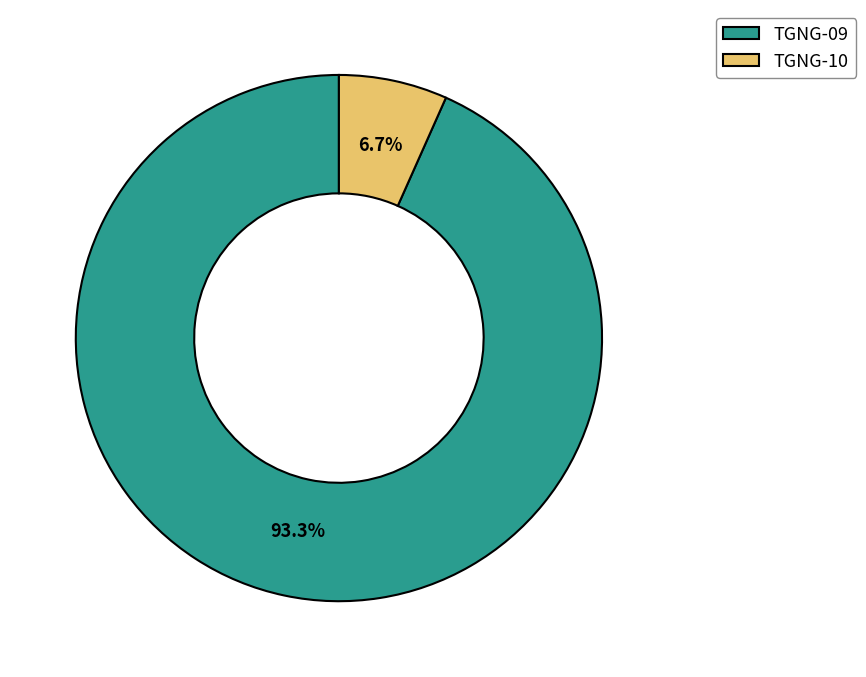

How many segments does this pie chart have?

2